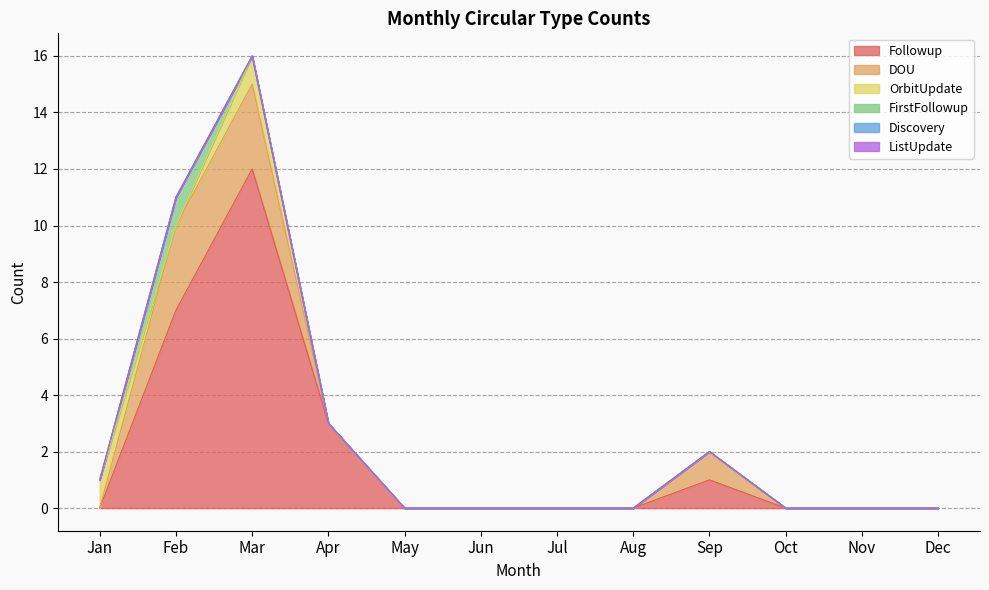

Reading left to right, list all the values displayed in this chart.

Followup: 0	7	12	3	0	0	0	0	1	0	0	0
DOU: 0	3	3	0	0	0	0	0	1	0	0	0
OrbitUpdate: 1	0	1	0	0	0	0	0	0	0	0	0
FirstFollowup: 0	1	0	0	0	0	0	0	0	0	0	0
Discovery: 0	0	0	0	0	0	0	0	0	0	0	0
ListUpdate: 0	0	0	0	0	0	0	0	0	0	0	0